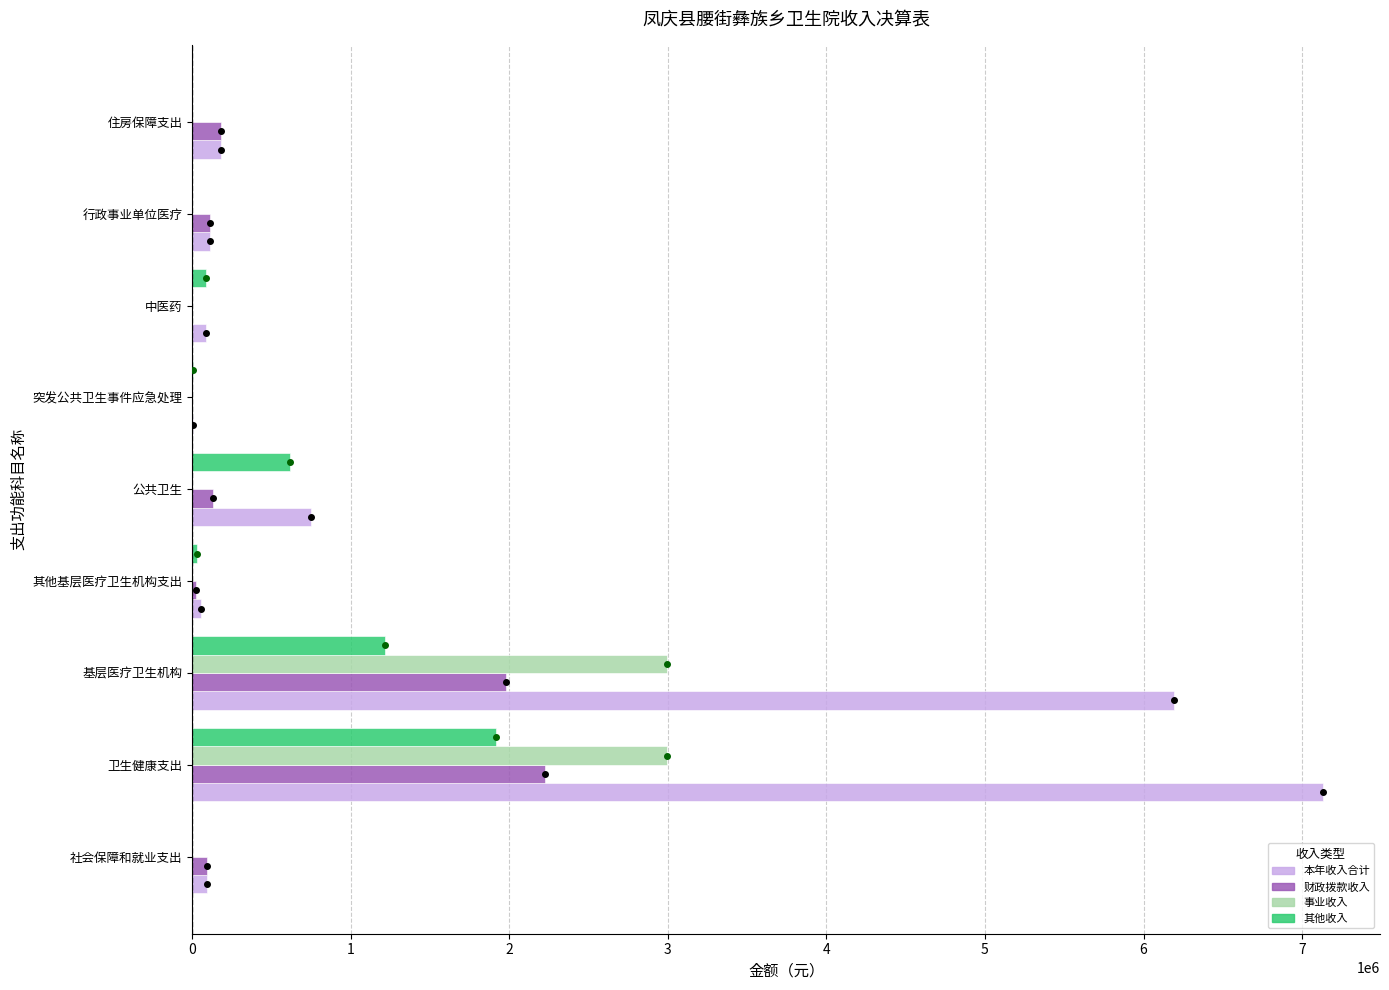

The value of 其他收入 at 社会保障和就业支出 is 1106044.2. True or false?

False